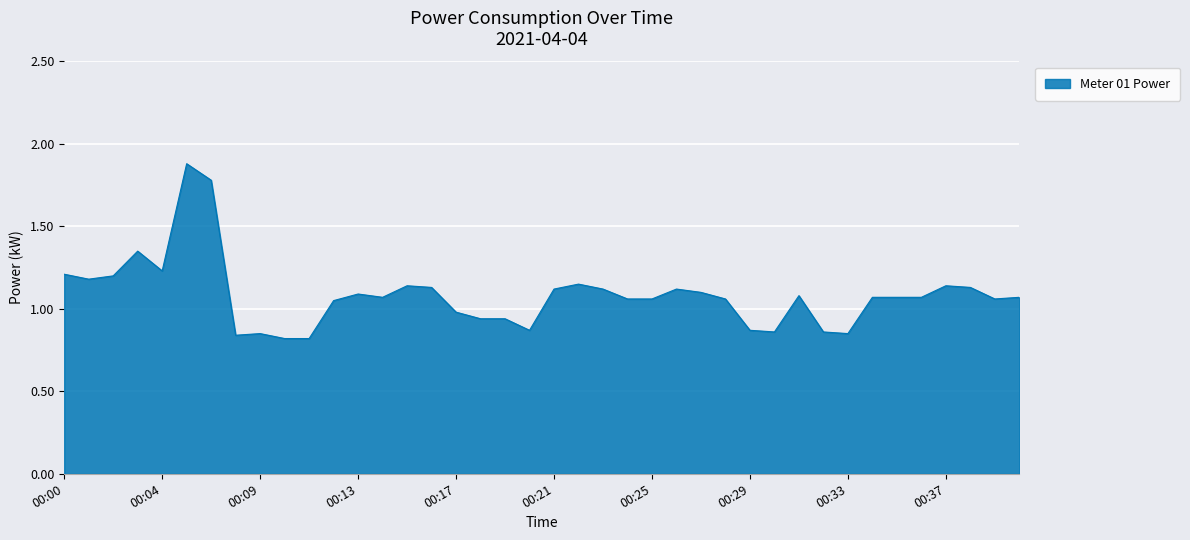

What is the maximum value shown in the chart?

1.9